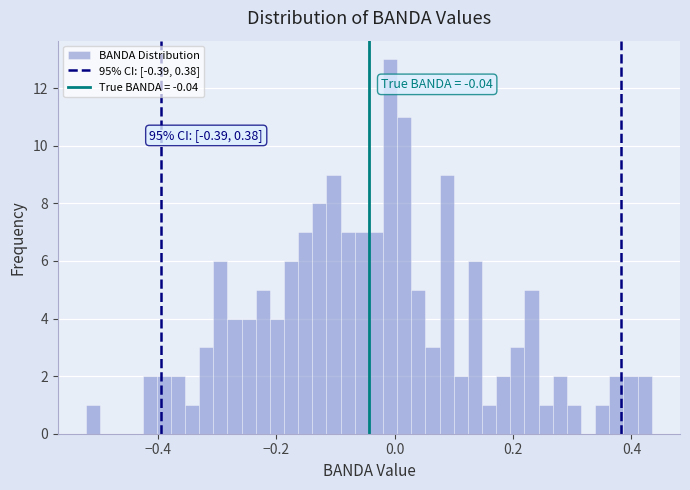

Around what value on the x-axis is the tallest bar? Give the approximate position of its centre, as read against the axis.

0.00